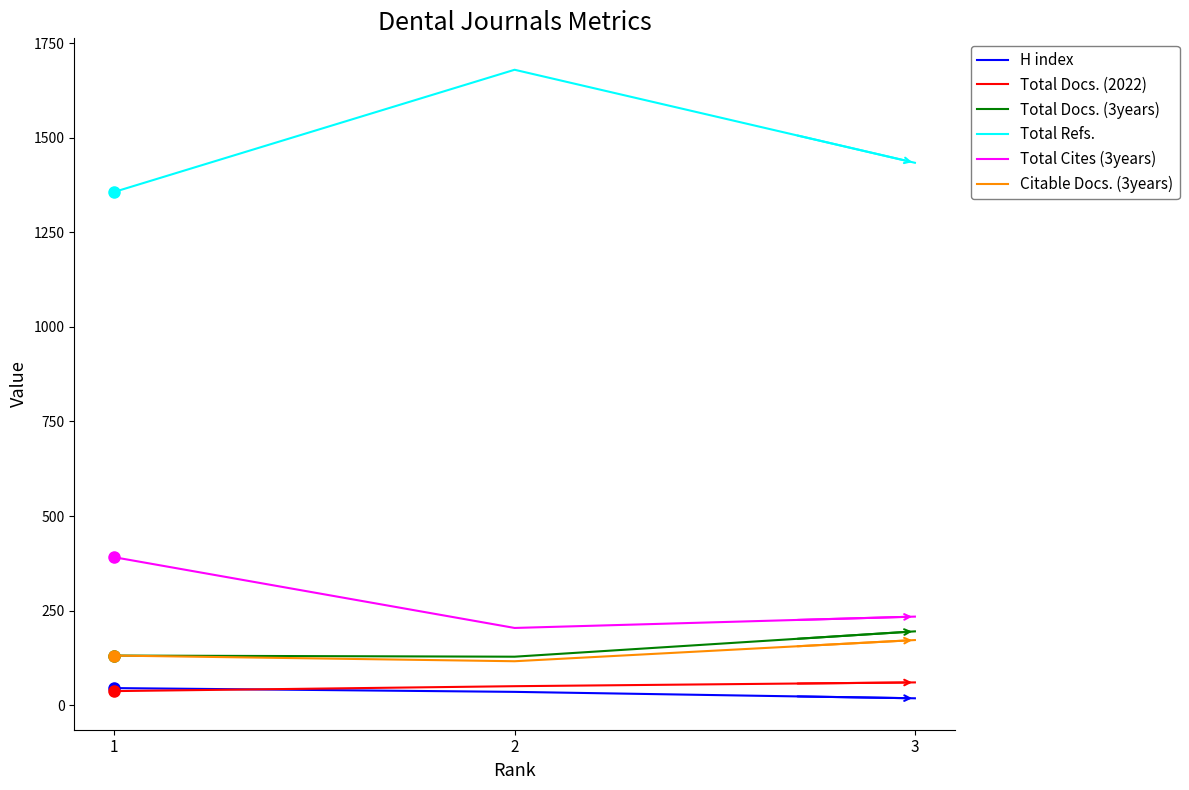

Is the value of Total Docs. (2022) at 2 greater than the value of Total Cites (3years) at 1?

No